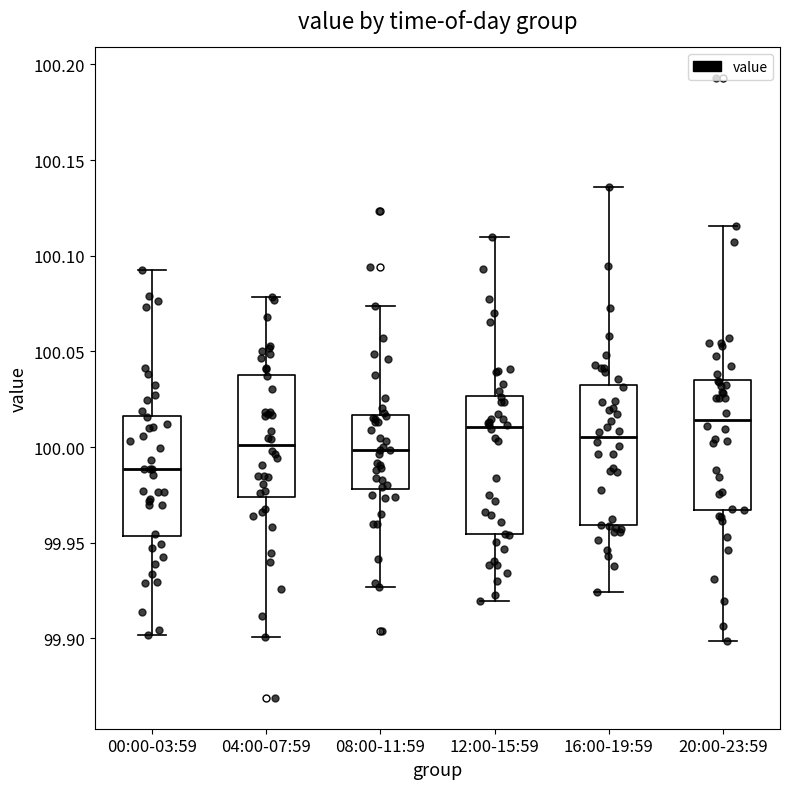

Where is the upper edge of the box for 12:00-15:59 on the y-axis? The values are not printed on the chart, so give them approximately, as read against the axis.

100.025